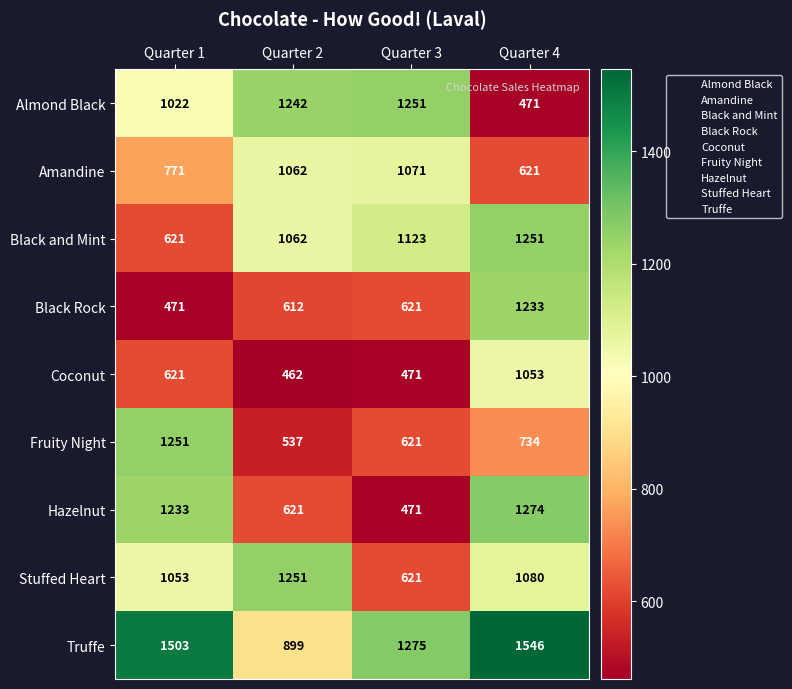

The Fruity Night series shows 773 at Quarter 2. True or false?

False